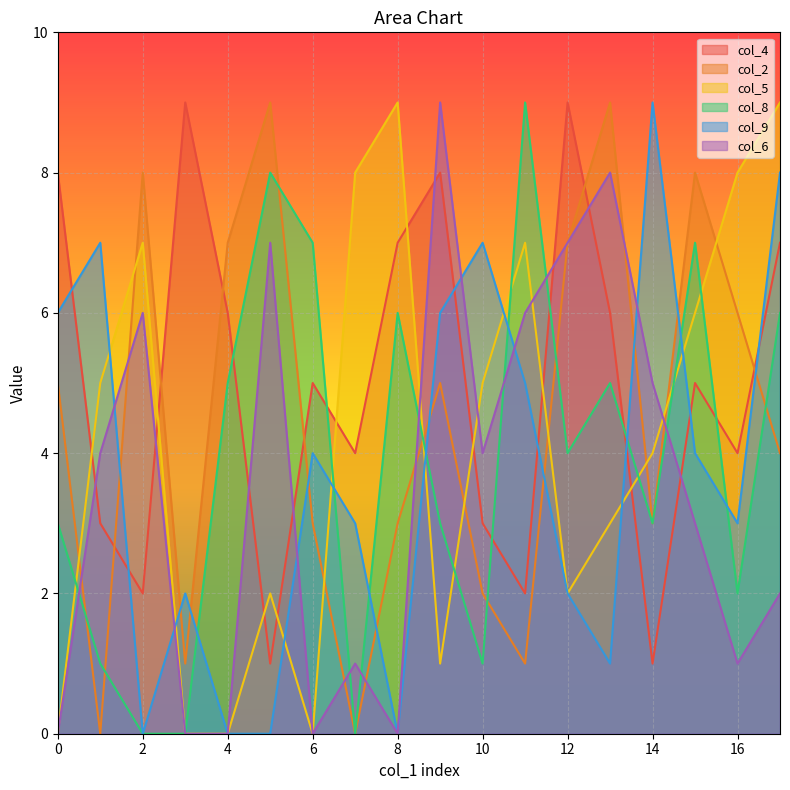

Which series has the largest total across all categories?

col_4